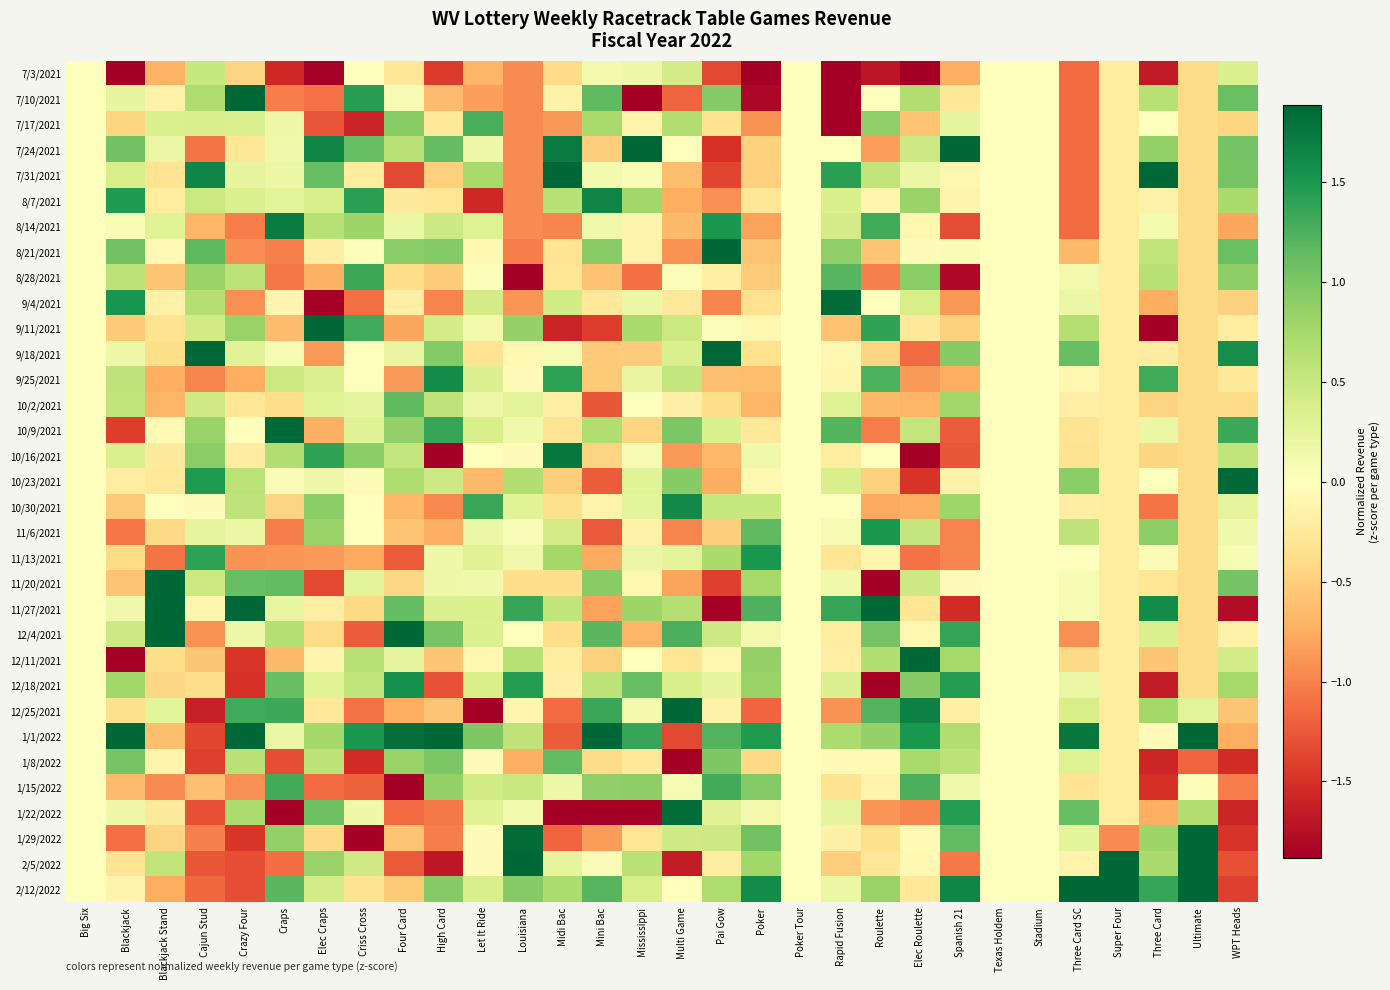

Rank the series at Criss Cross from highest to lowest value.

1/1/2022, 7/10/2021, 8/7/2021, 8/28/2021, 9/11/2021, 7/24/2021, 10/16/2021, 8/14/2021, 12/11/2021, 12/18/2021, 2/5/2022, 10/9/2021, 11/20/2021, 10/2/2021, 1/22/2022, 8/21/2021, 11/6/2021, 9/25/2021, 7/3/2021, 9/18/2021, 10/30/2021, 10/23/2021, 7/31/2021, 2/12/2022, 11/27/2021, 11/13/2021, 12/25/2021, 9/4/2021, 1/15/2022, 12/4/2021, 1/8/2022, 7/17/2021, 1/29/2022